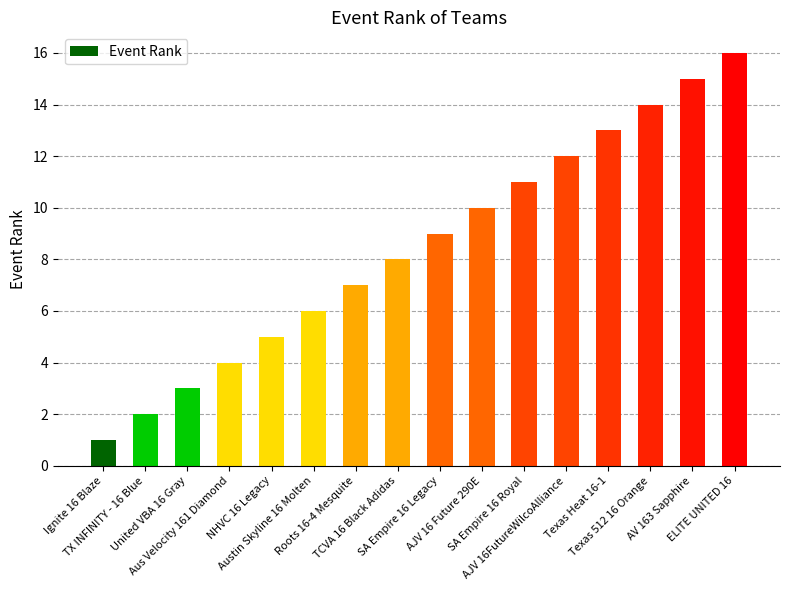

What is the maximum value shown in the chart?

16